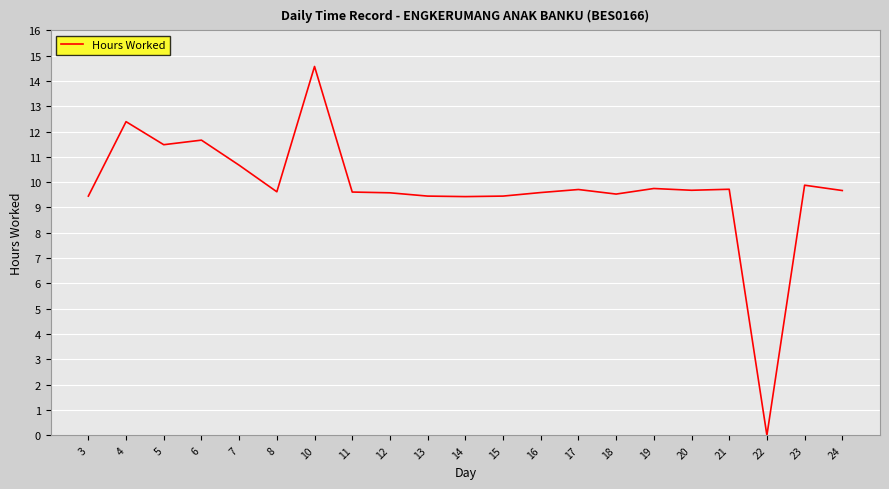

At which label does the data first exceed 9?

3